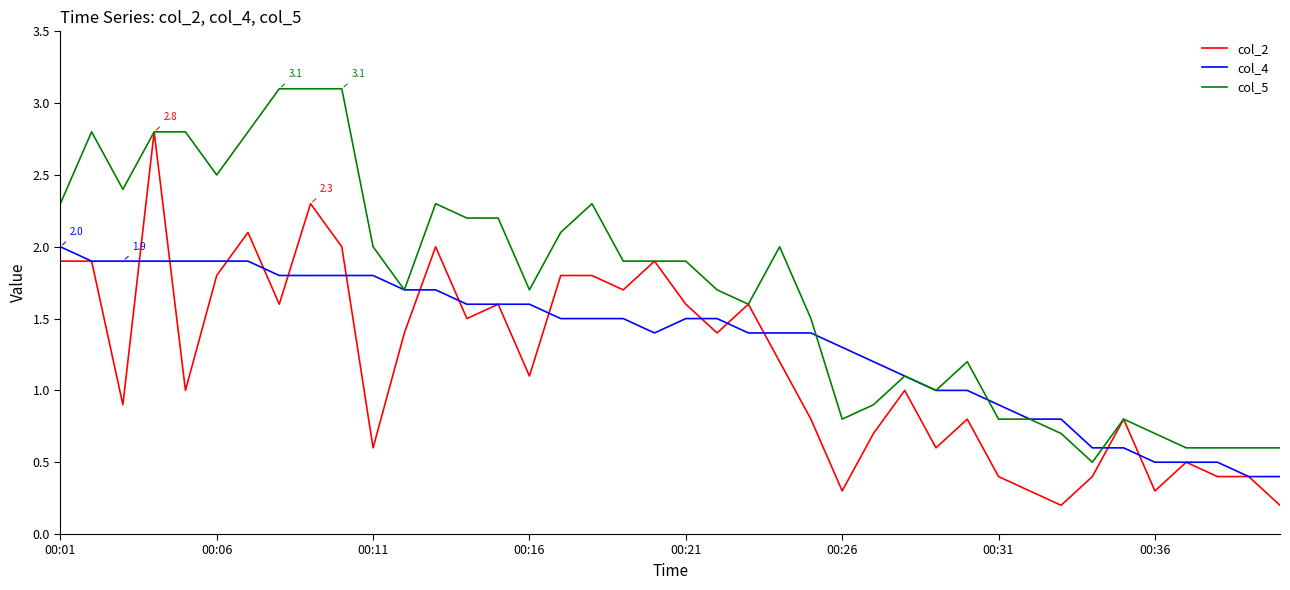

What is the maximum value shown in the chart?

3.1